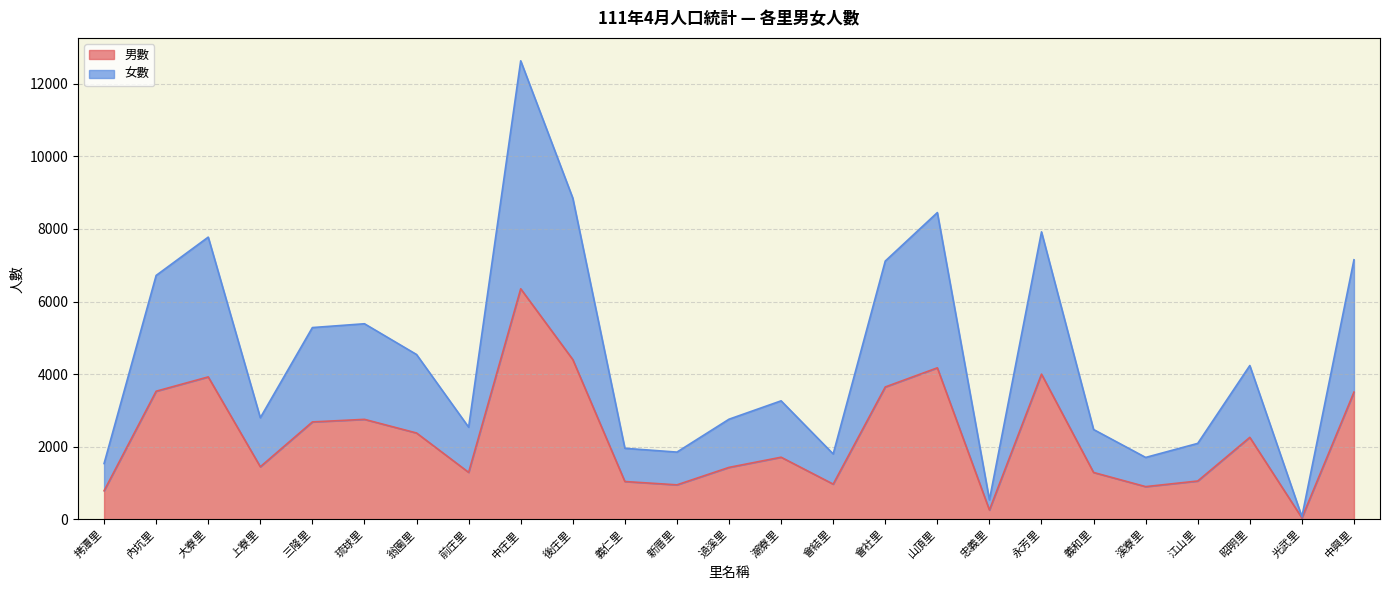

At which category is the sum across all series the highest?

中庄里